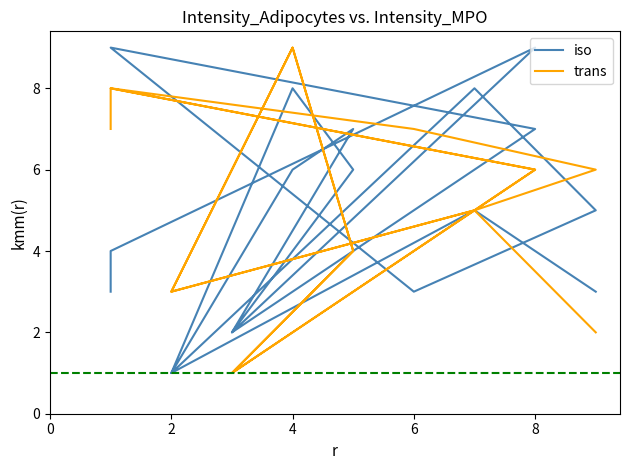

Is the value of iso at 0 greater than the value of trans at 6?

Yes